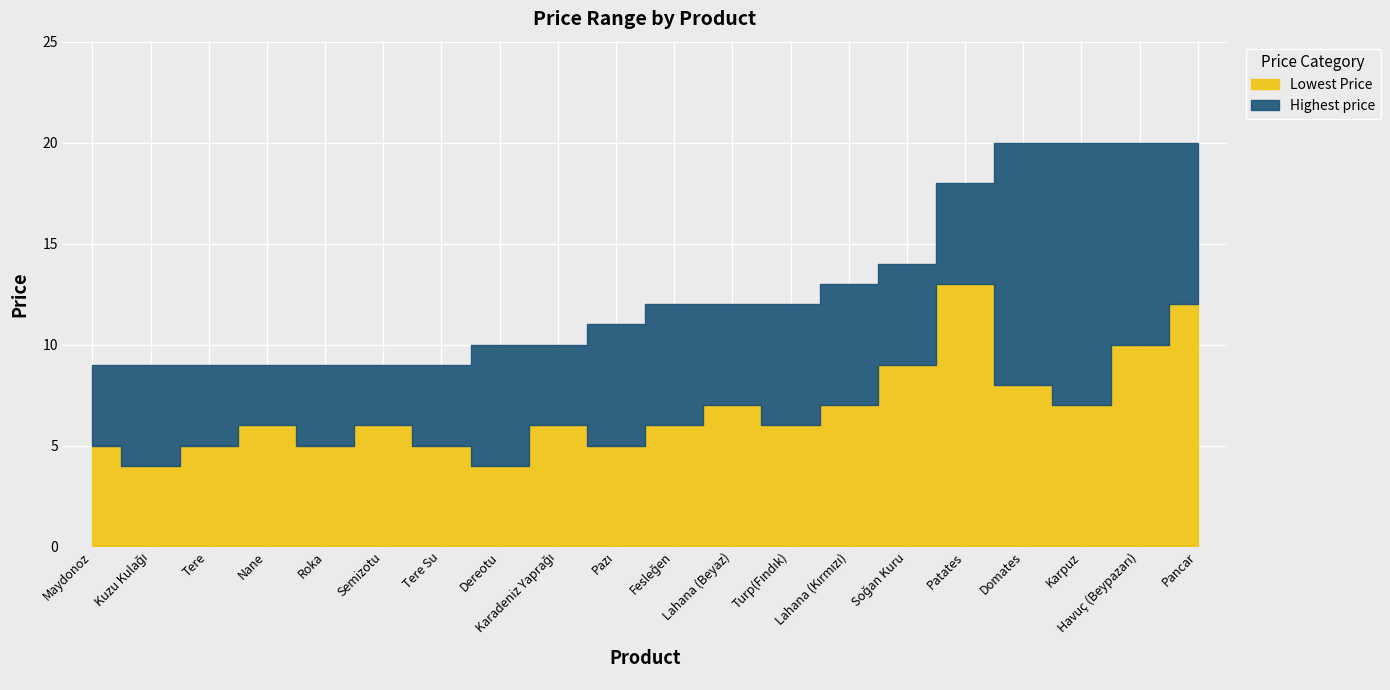

What is the value of the Lowest Price point at the 11th from the left?

6